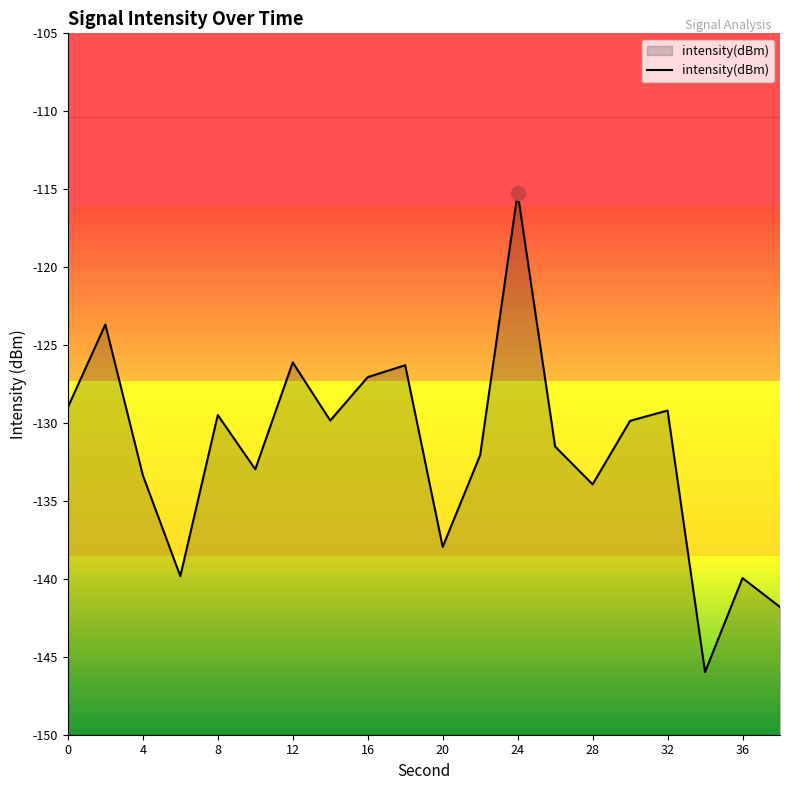

What is the approximate value at 24?

-115.2